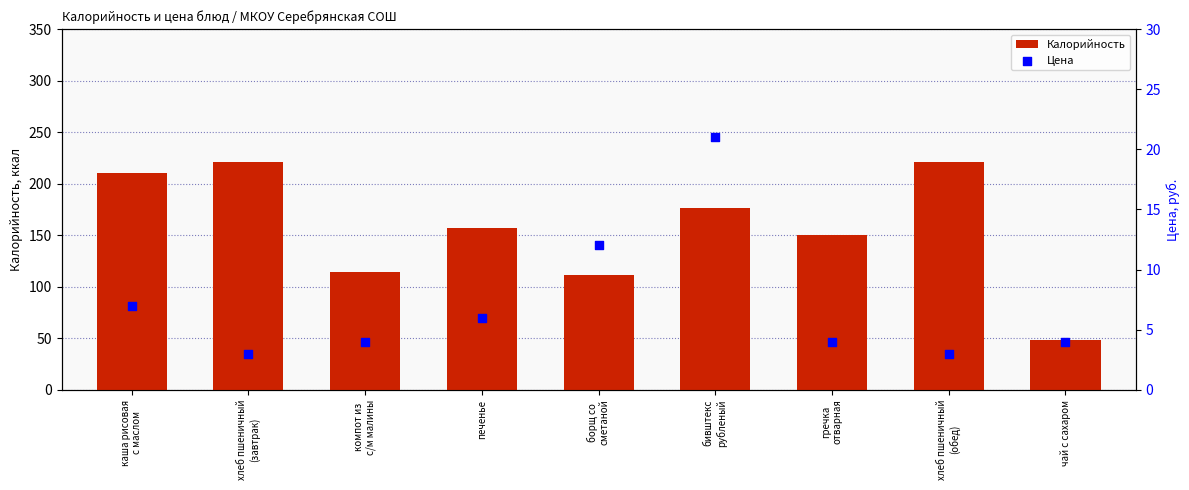

What are all the series names shown in the legend?

Калорийность, Цена